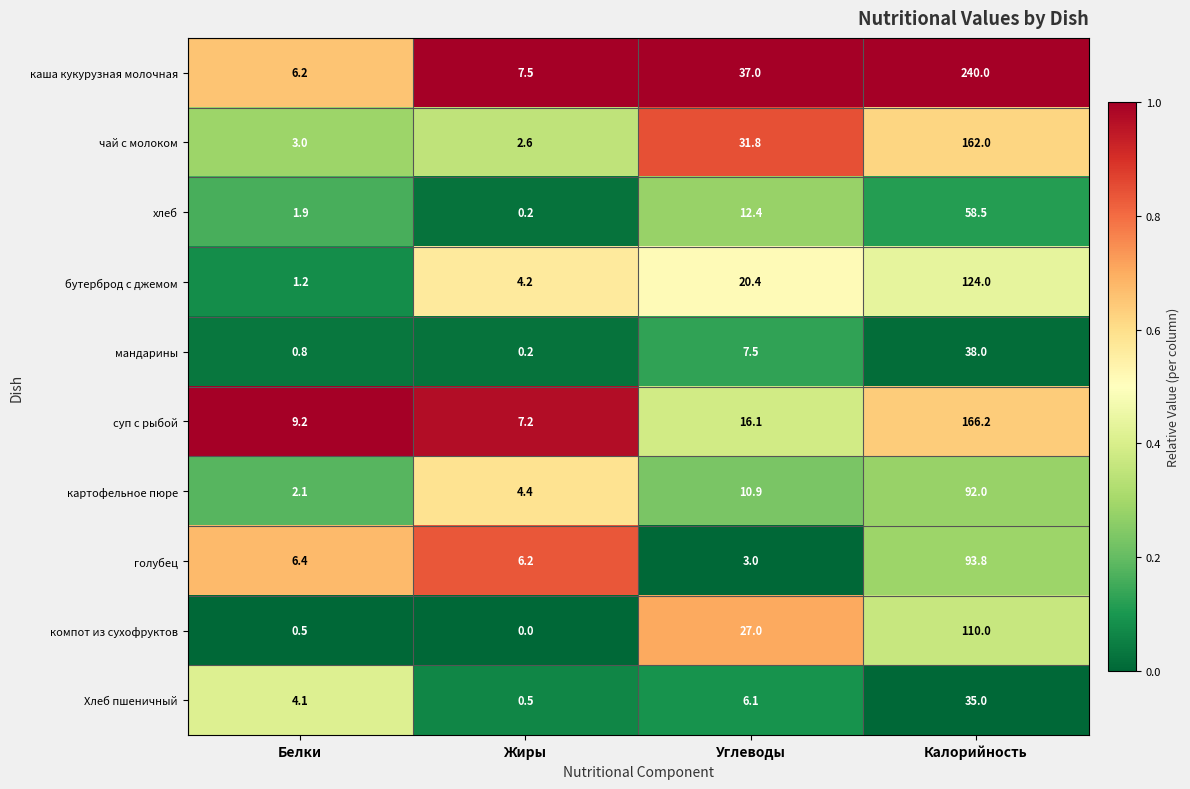

What is the spread (max minus min) of values at Углеводы?

34.0